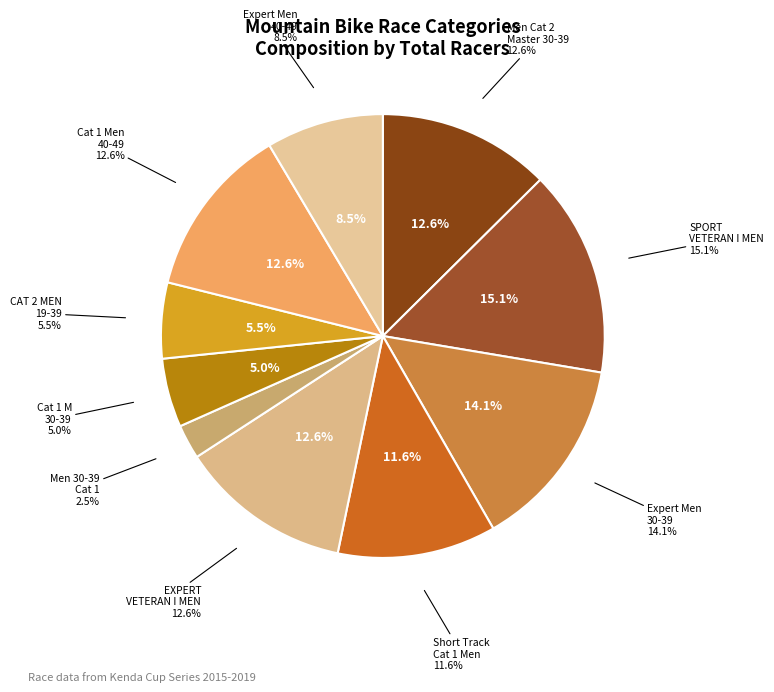

To the nearest percent, what is the average slice percentage?

10%